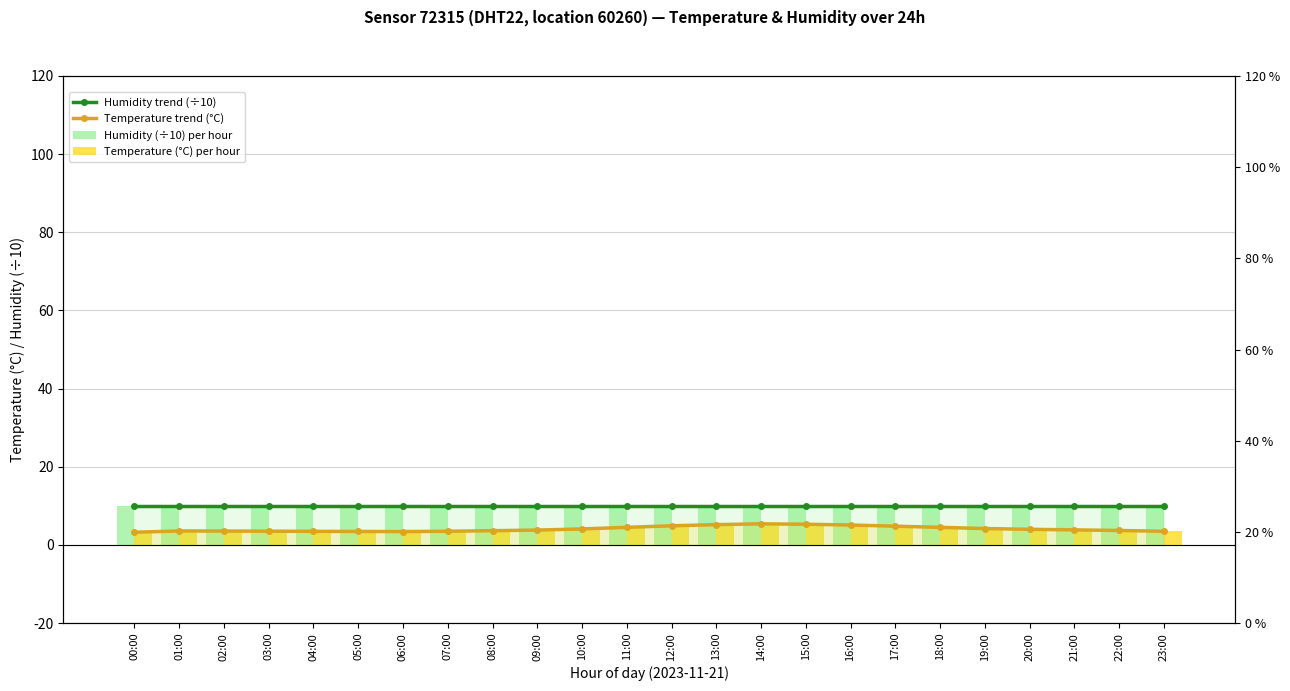

What are all the series names shown in the legend?

Humidity trend (÷10), Temperature trend (°C), Humidity (÷10) per hour, Temperature (°C) per hour